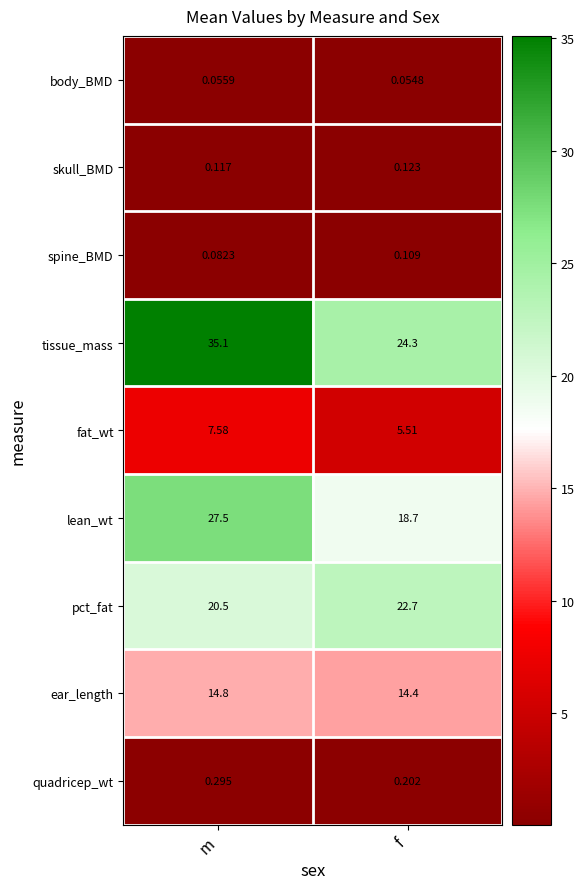

Rank the series at f from highest to lowest value.

tissue_mass, pct_fat, lean_wt, ear_length, fat_wt, quadricep_wt, skull_BMD, spine_BMD, body_BMD